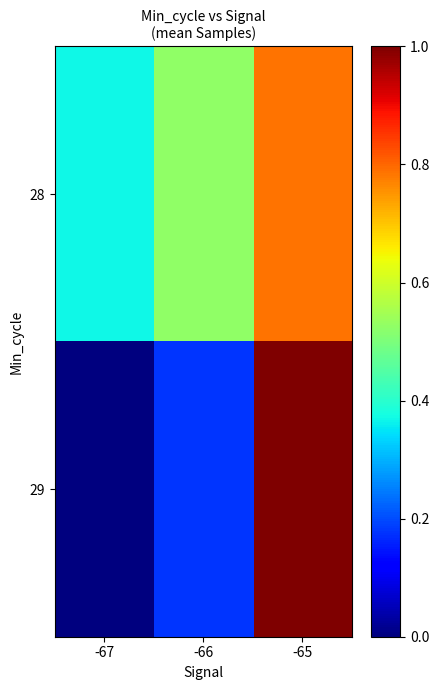

At how many categories does at least one series exceed 0?

3